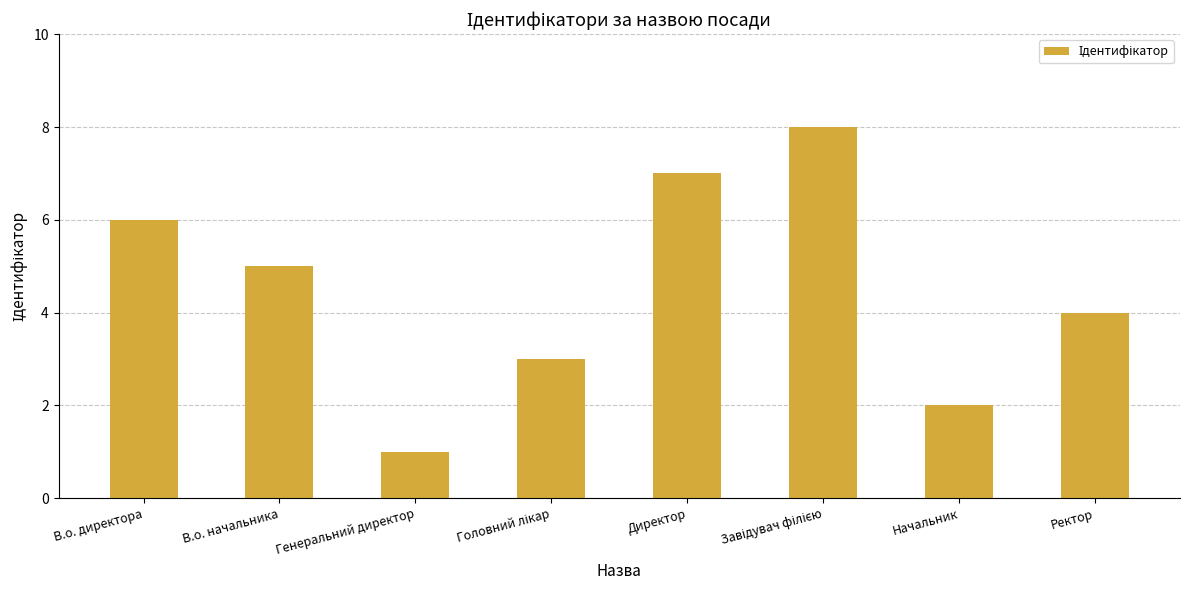

What position from the left is Генеральний директор?

3